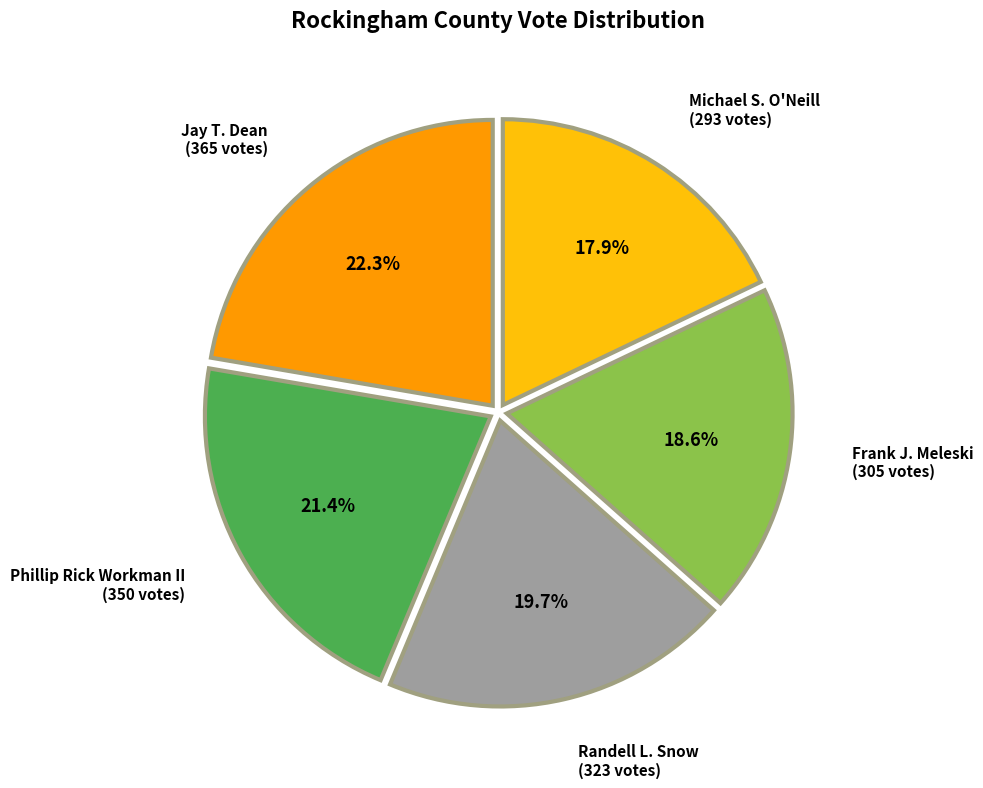

Is there any slice that represents more than half of the pie?

No